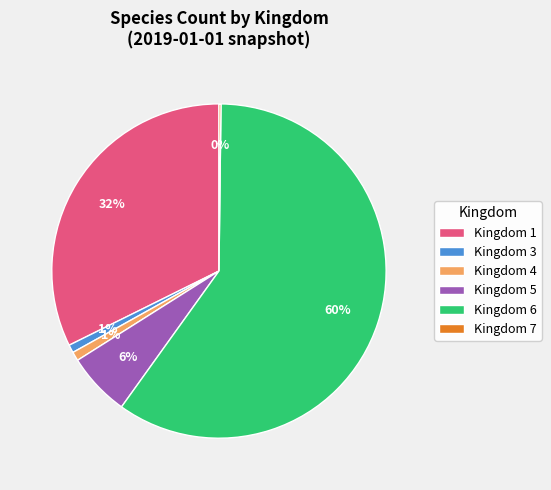

True or false: Kingdom 5 accounts for 6% of the total.

True